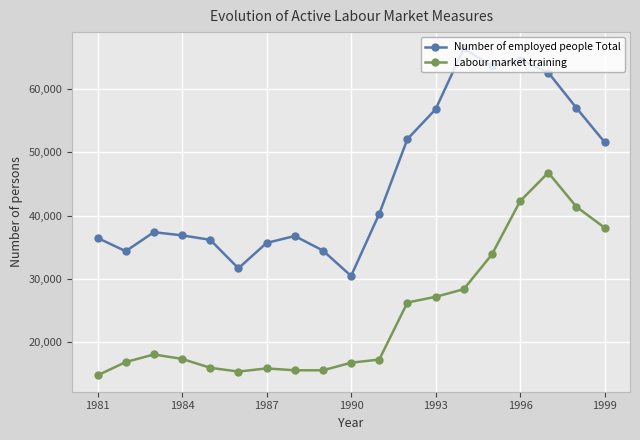

What is the difference between the second highest and second lowest values in the Labour market training series?

26900